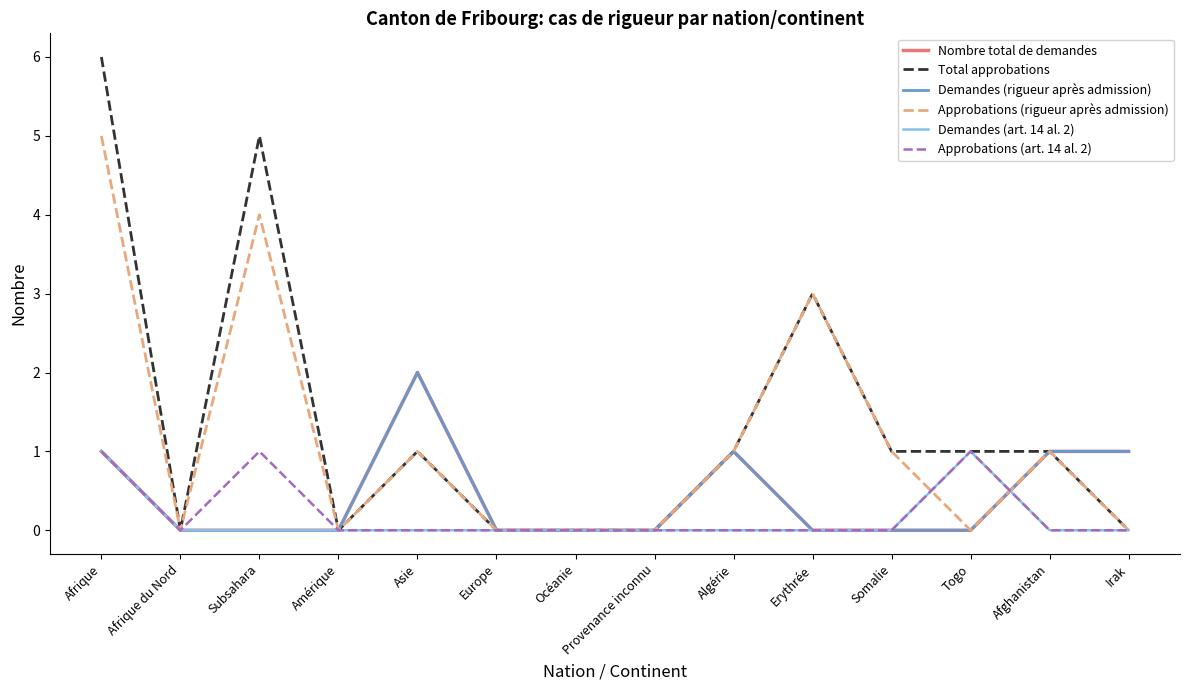

Does the chart have visible grid lines?

No